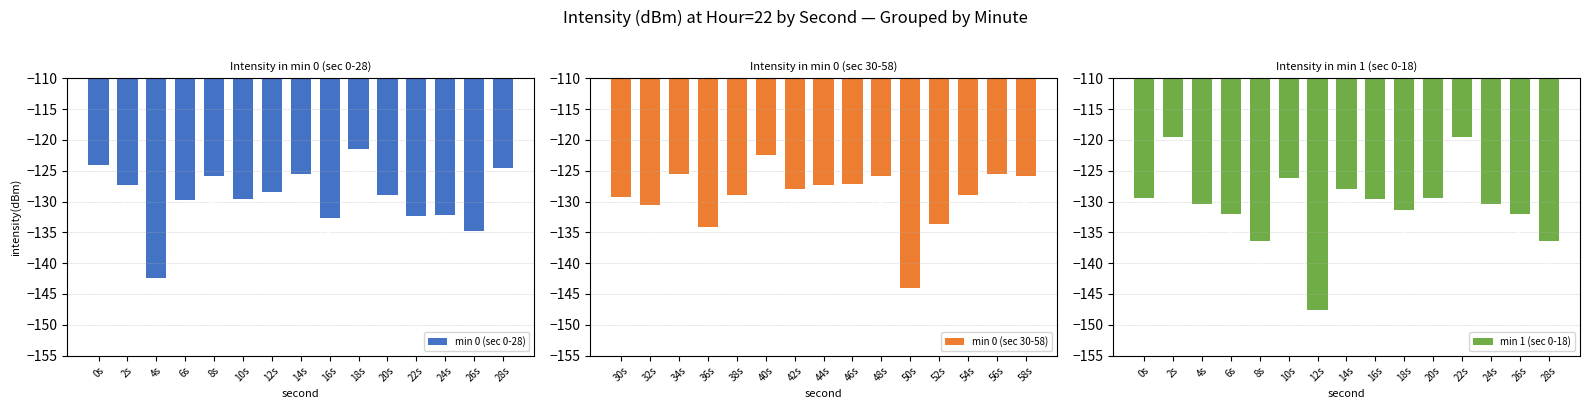

Which category has the lowest value in the min 0 (sec 30-58) series?

50s